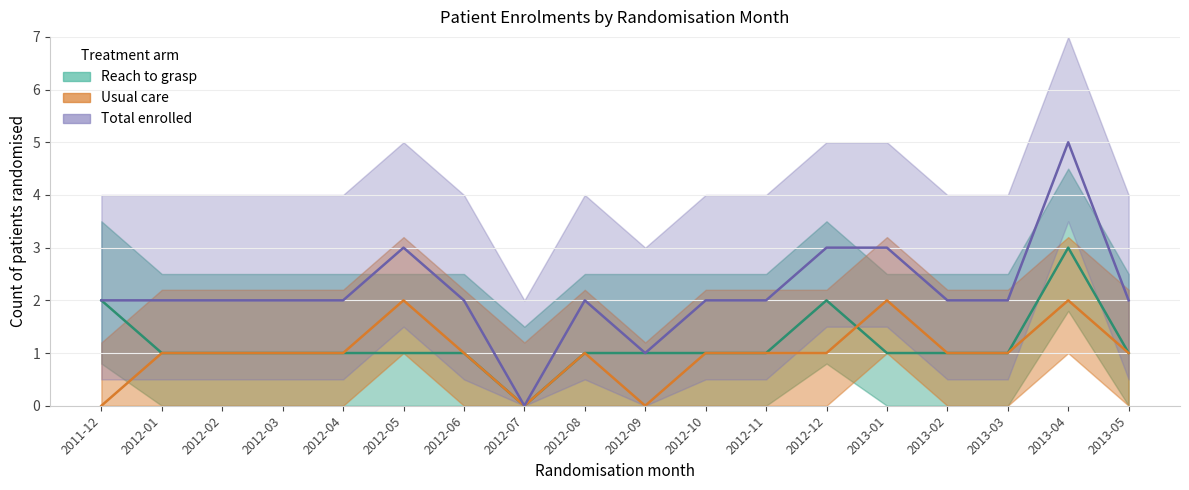

At which label does Reach to grasp reach its peak?

2013-04